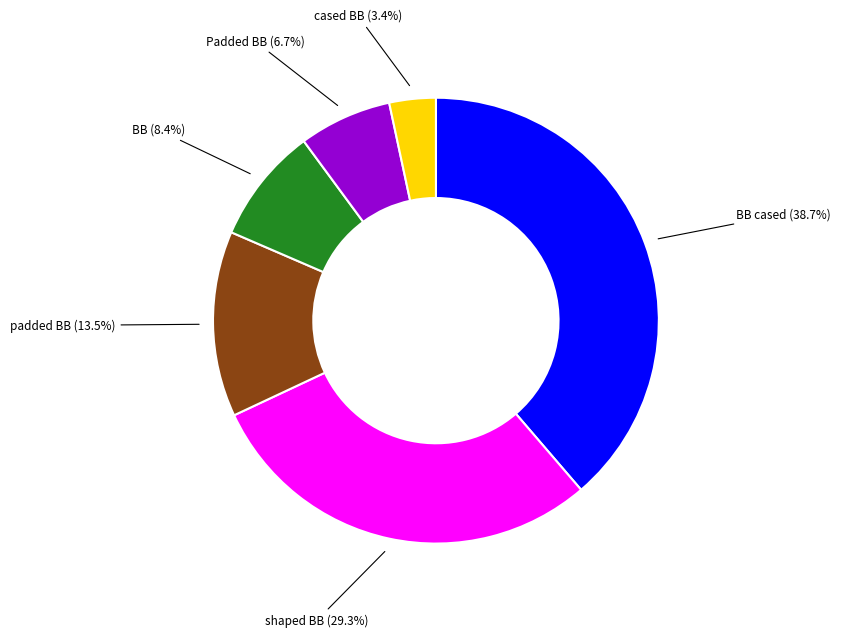

Is there any slice that represents more than half of the pie?

No